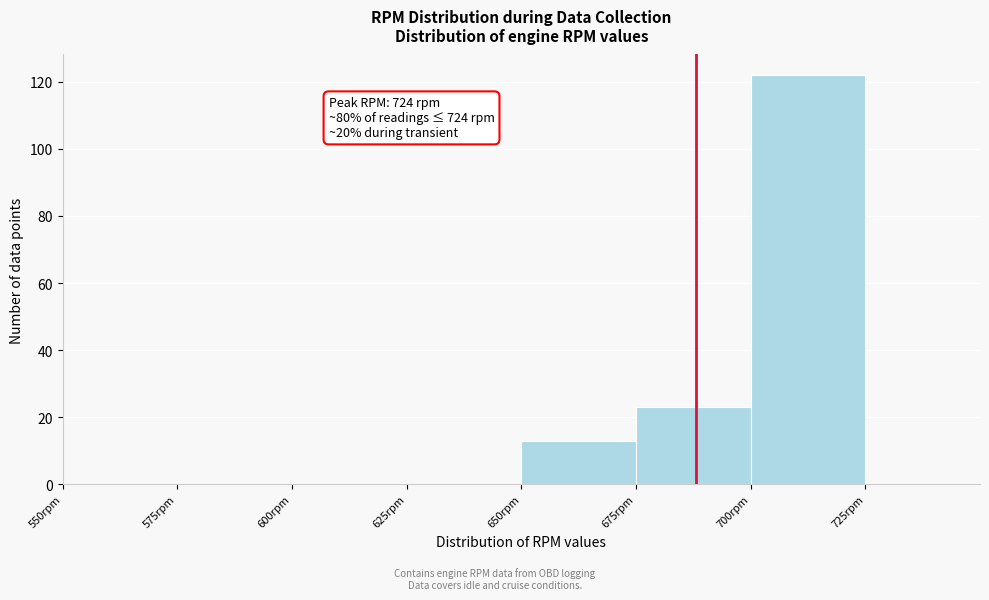

Over which range of the x-axis is the bar tallest?

700 to 725